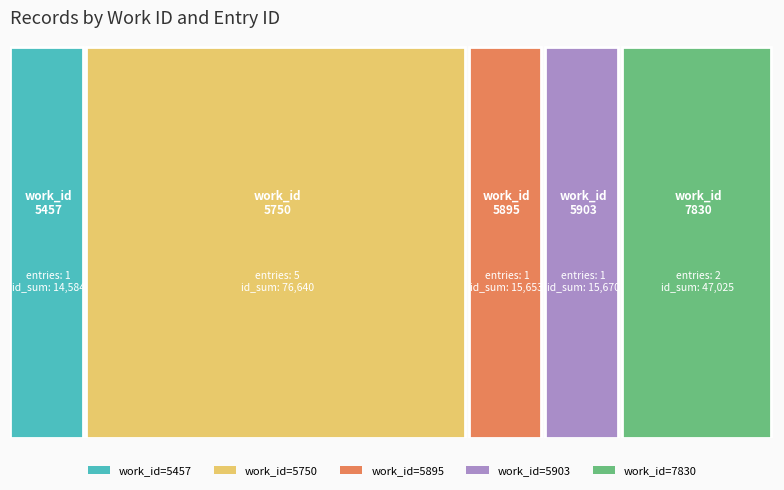

Reading left to right, extract all data points from this chart.

work_id: 5457=5457	5750=5750	5750=5750	5750=5750	5750=5750	5750=5750	5895=5895	5903=5903	7830=7830	7830=7830
id: 5457=14584	5750=15326	5750=15327	5750=15328	5750=15329	5750=15330	5895=15653	5903=15670	7830=23512	7830=23513